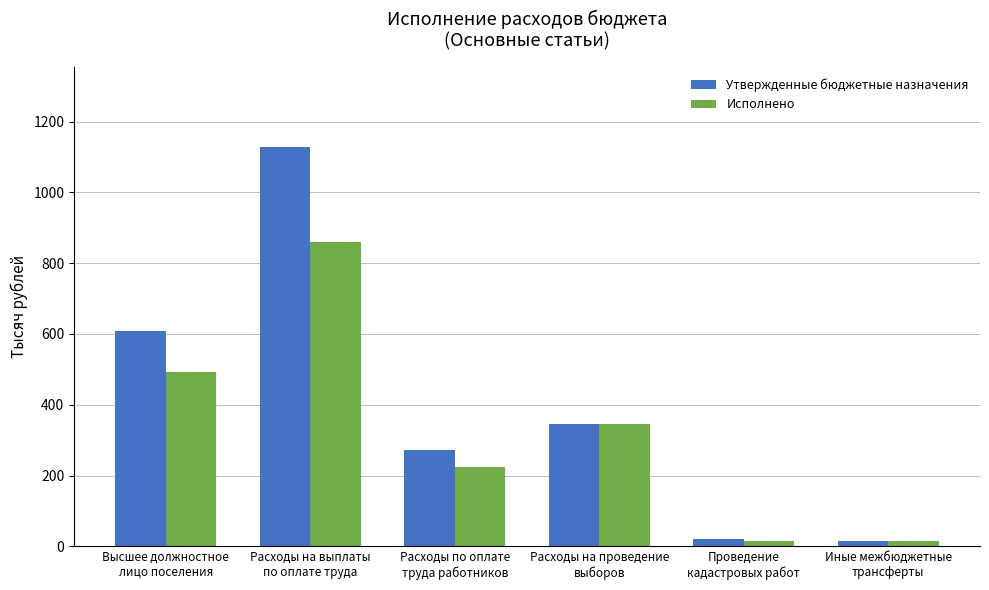

Which category has the highest value in the Исполнено series?

Расходы на выплаты
по оплате труда